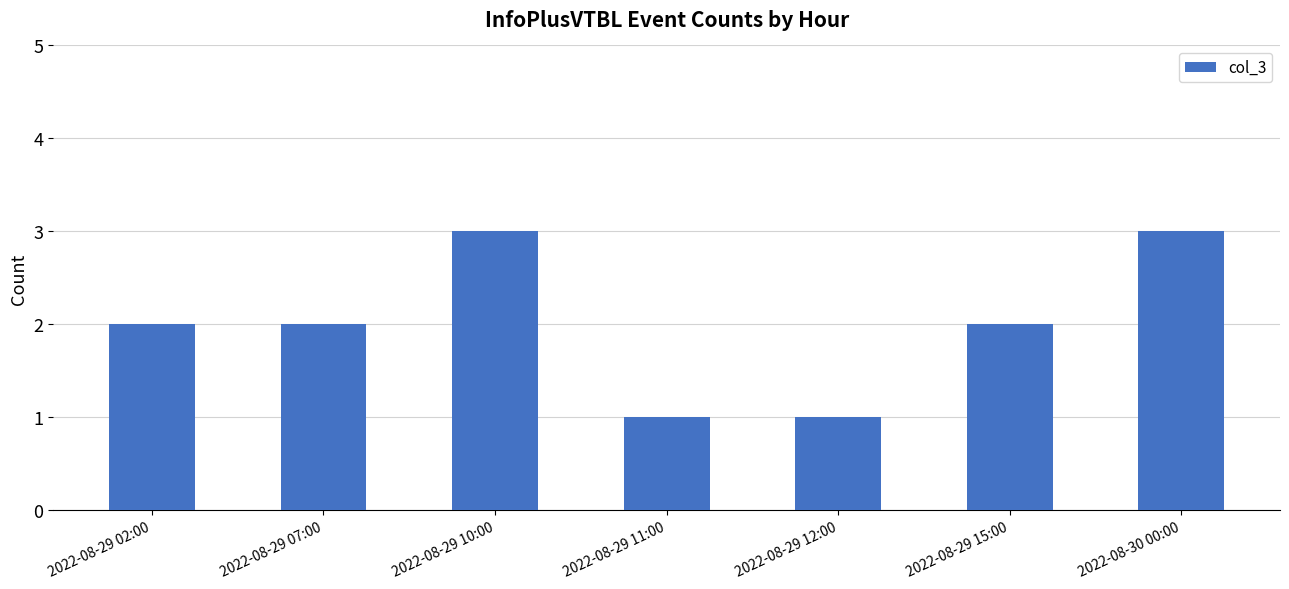

What is the ratio of the value at 2022-08-30 00:00 to the value at 2022-08-29 11:00?

3.0